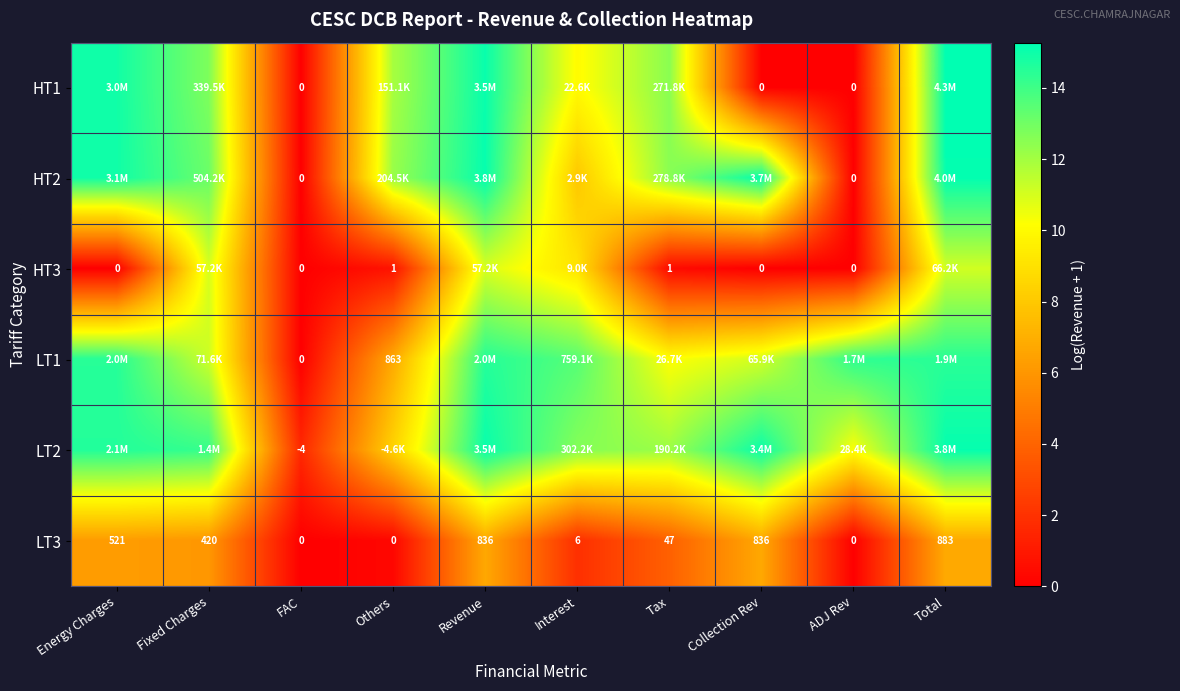

At which label does LT3 first exceed 420?

Energy Charges